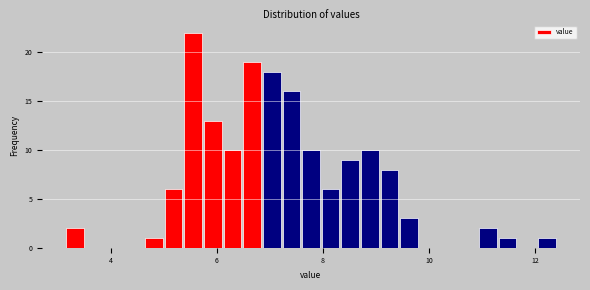

Around what value on the x-axis is the tallest bar? Give the approximate position of its centre, as read against the axis.

5.6